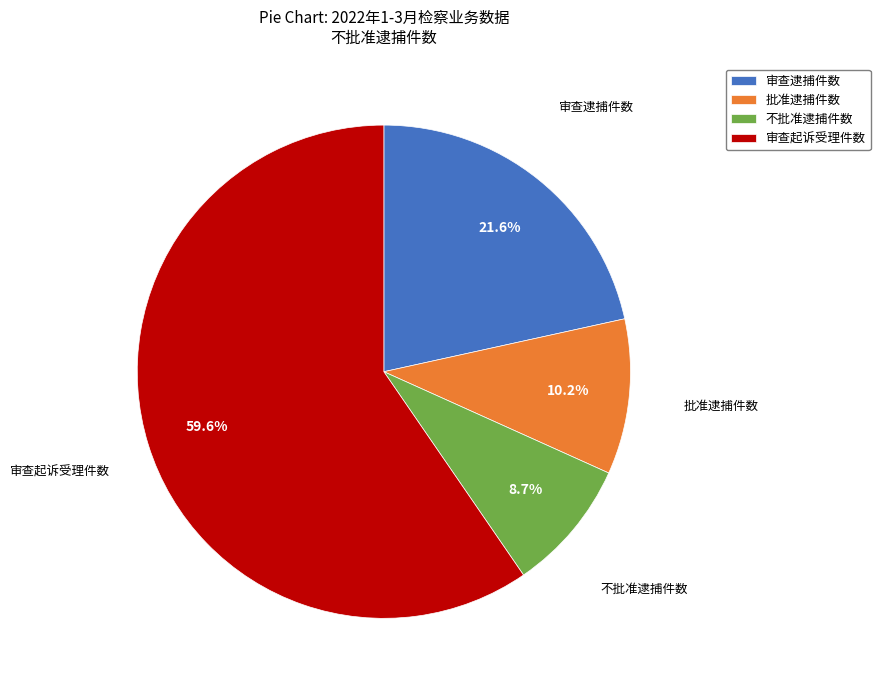

What percentage is the 审查逮捕件数 slice, to the nearest percent?

22%